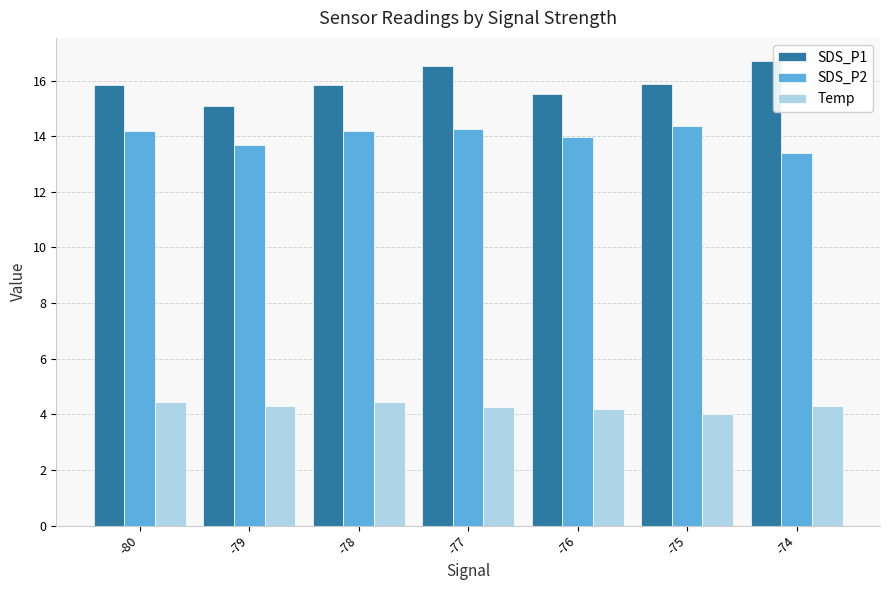

At -77, list the series in order from largest to smallest.

SDS_P1, SDS_P2, Temp